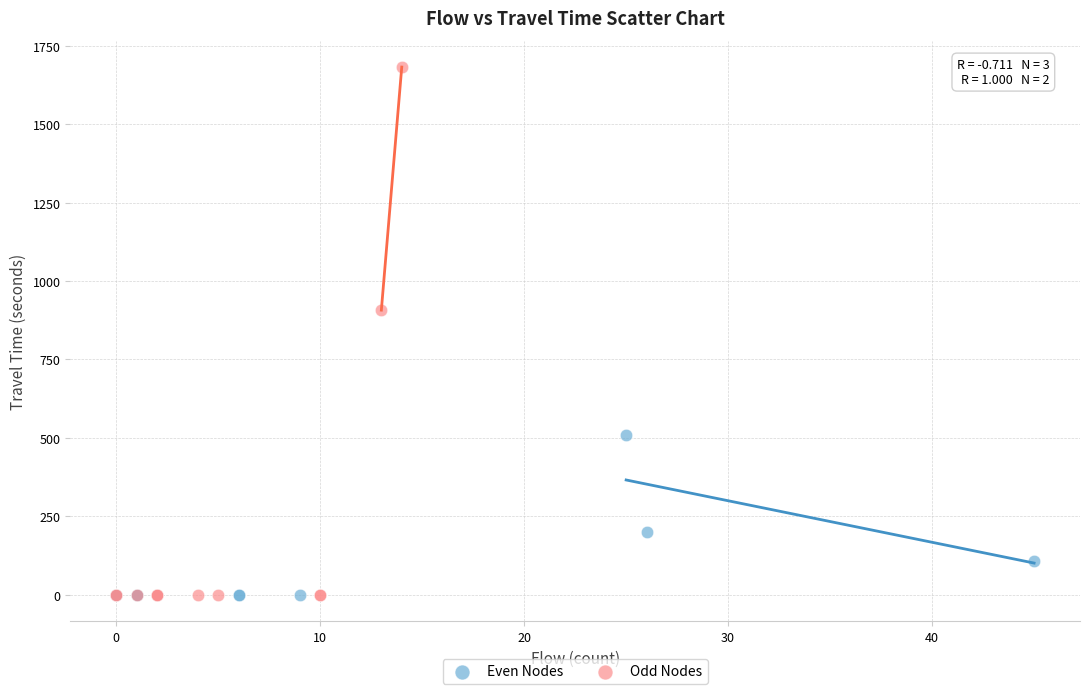

Which series reaches the maximum Y coordinate?

Odd Nodes